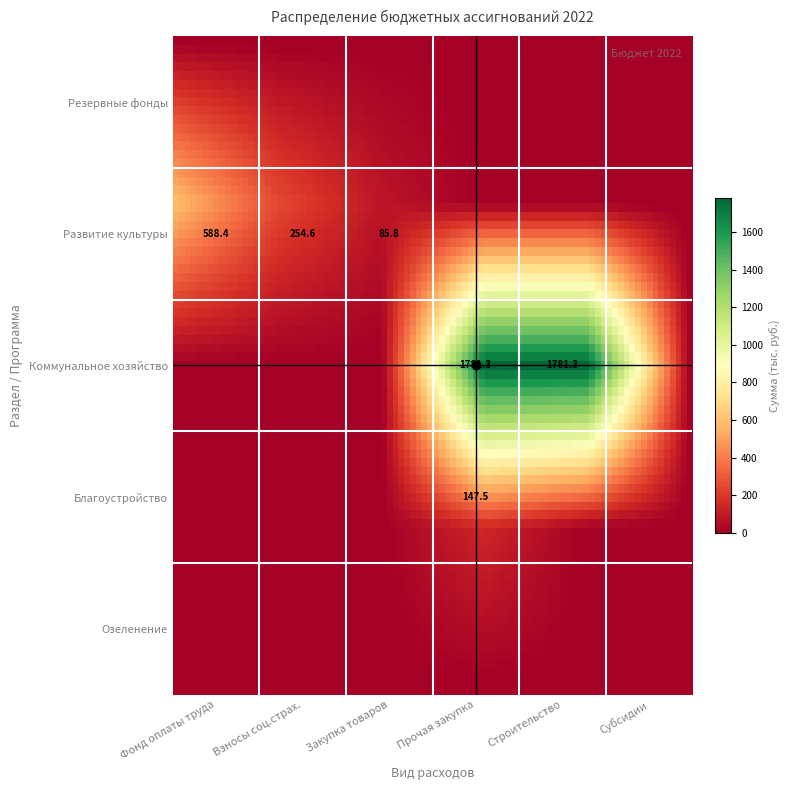

How many categories are shown in the chart?

6